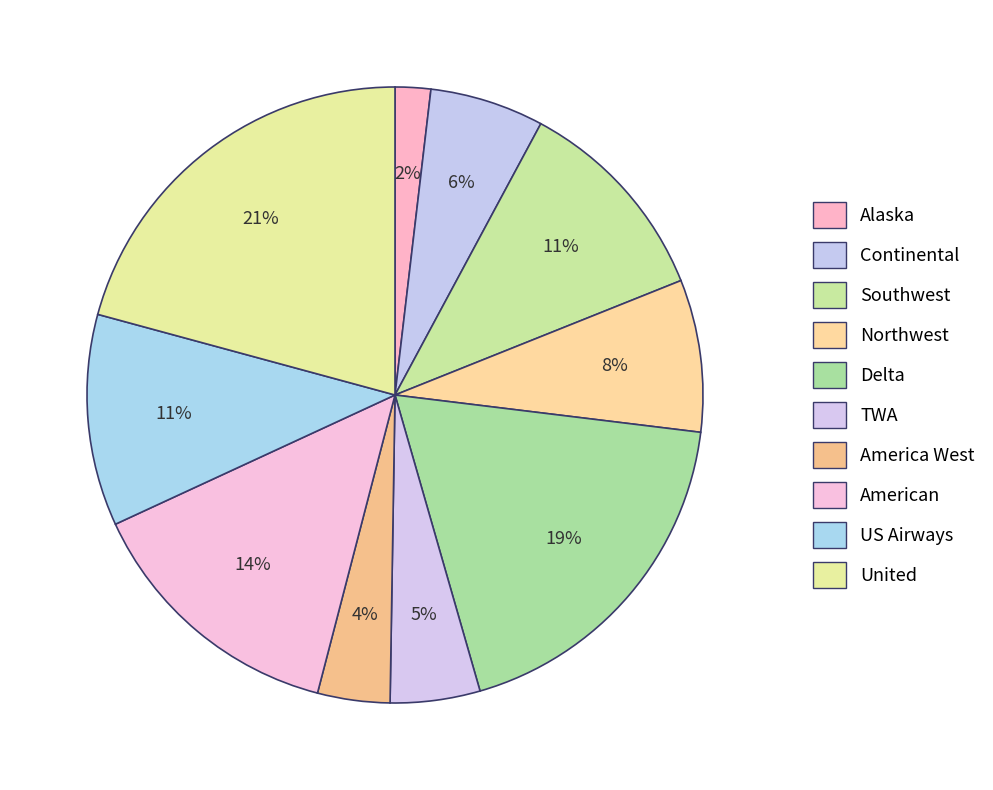

Does Continental represent more than half of the total?

No